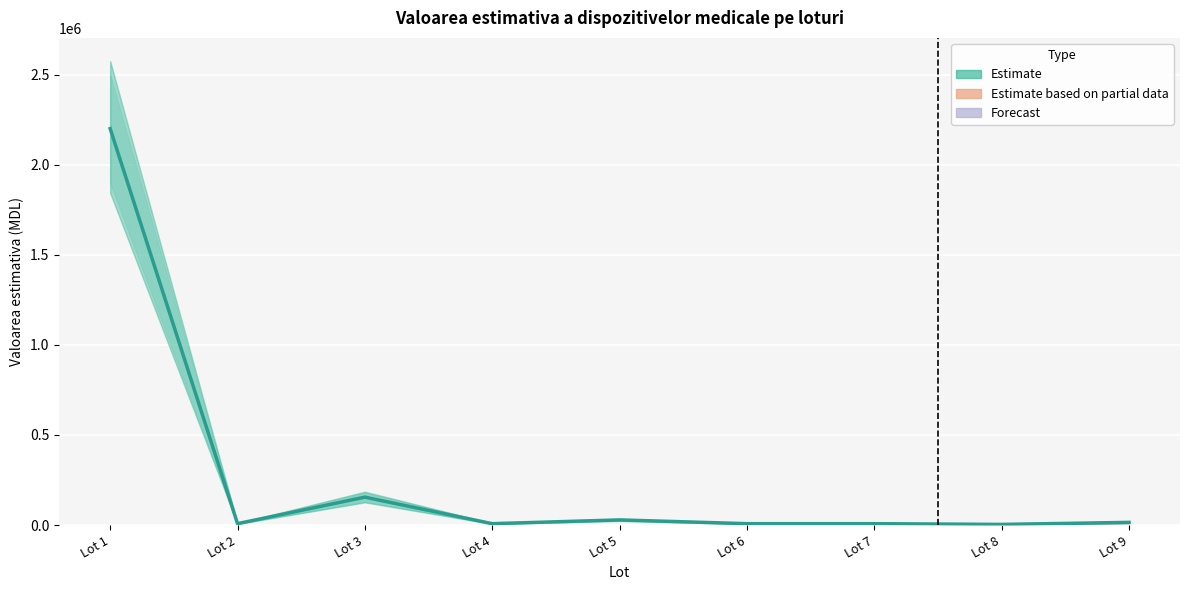

What is the difference between the maximum and second lowest values?

2192116